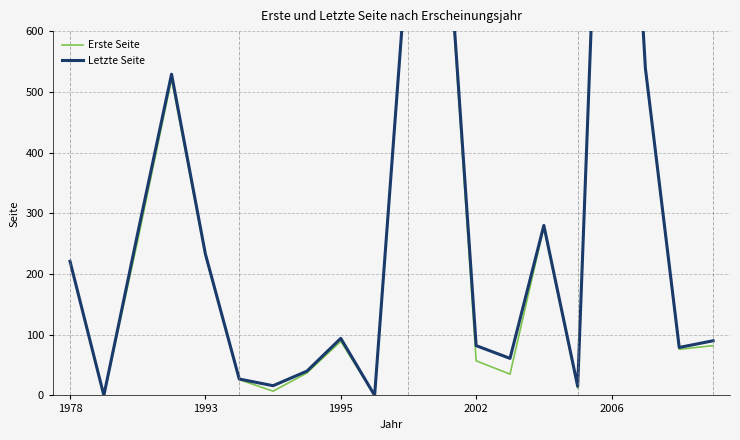

How many values in the Erste Seite series are below 89?

10